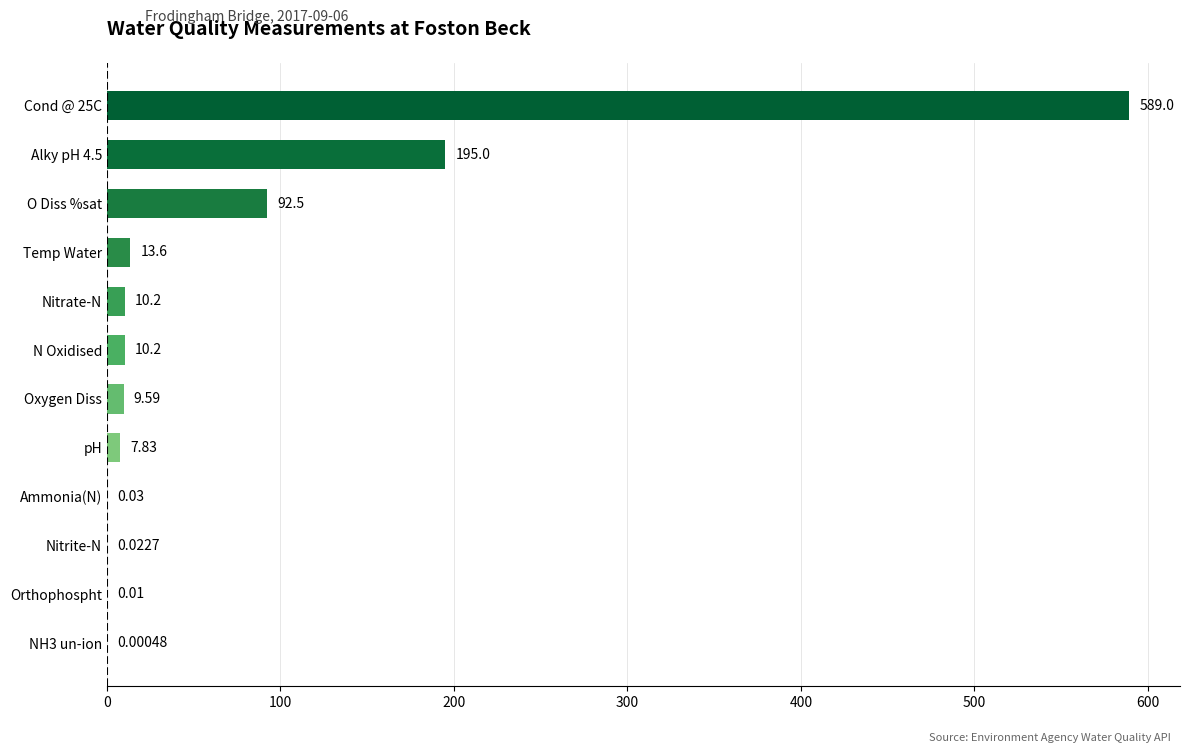

Between Temp Water and Alky pH 4.5, which is larger?

Alky pH 4.5